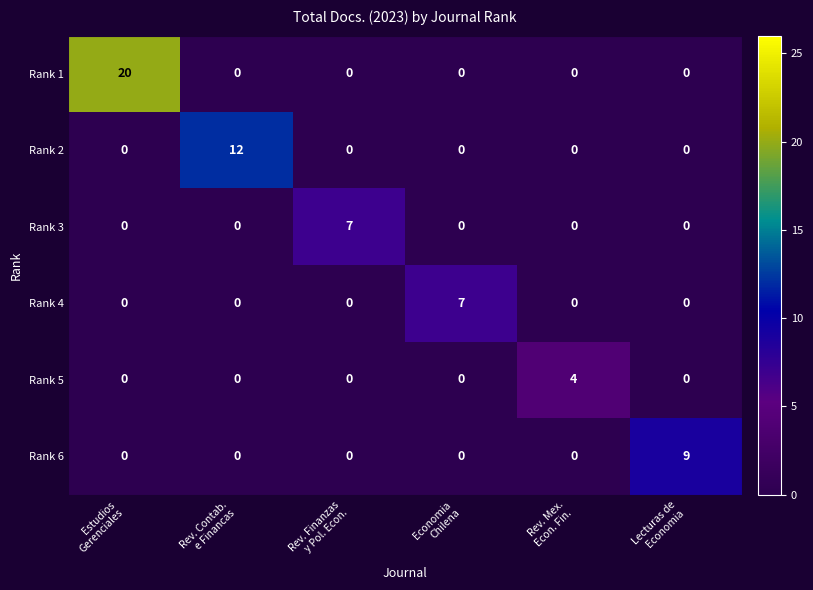

What is the greatest value displayed?

20